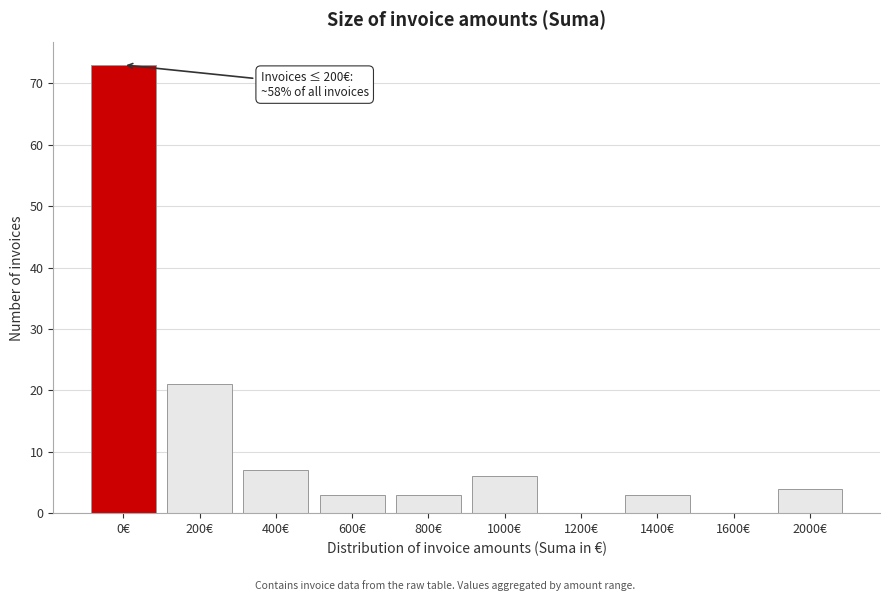

Reading left to right, what are all the values shown in this chart?

0€=73	200€=21	400€=7	600€=3	800€=3	1000€=6	1200€=0	1400€=3	1600€=0	2000€=4